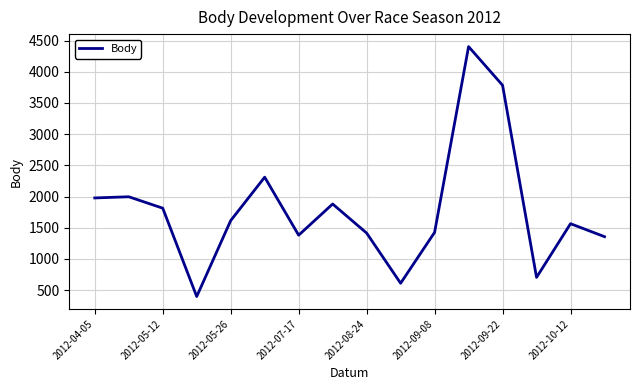

What is the difference between the maximum and minimum values?

4008